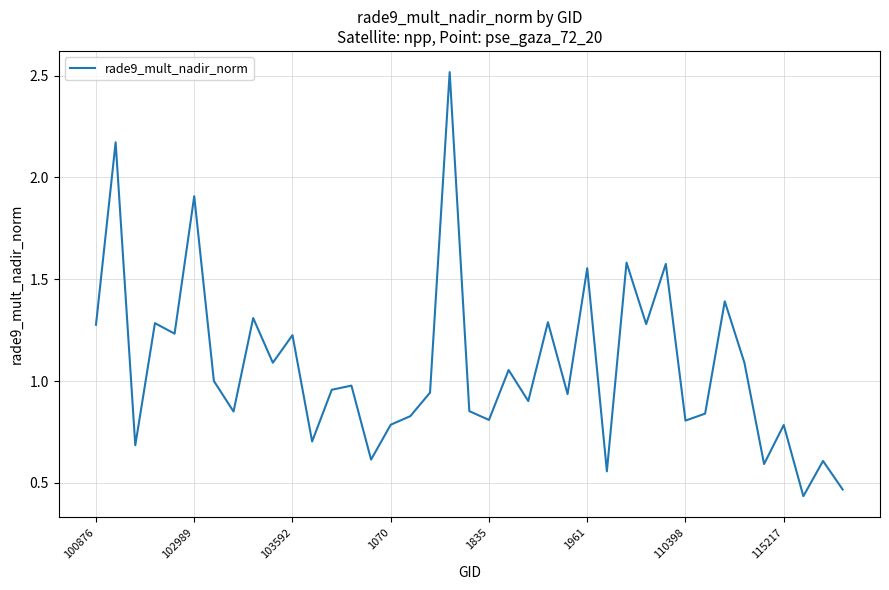

Does the chart have visible grid lines?

Yes